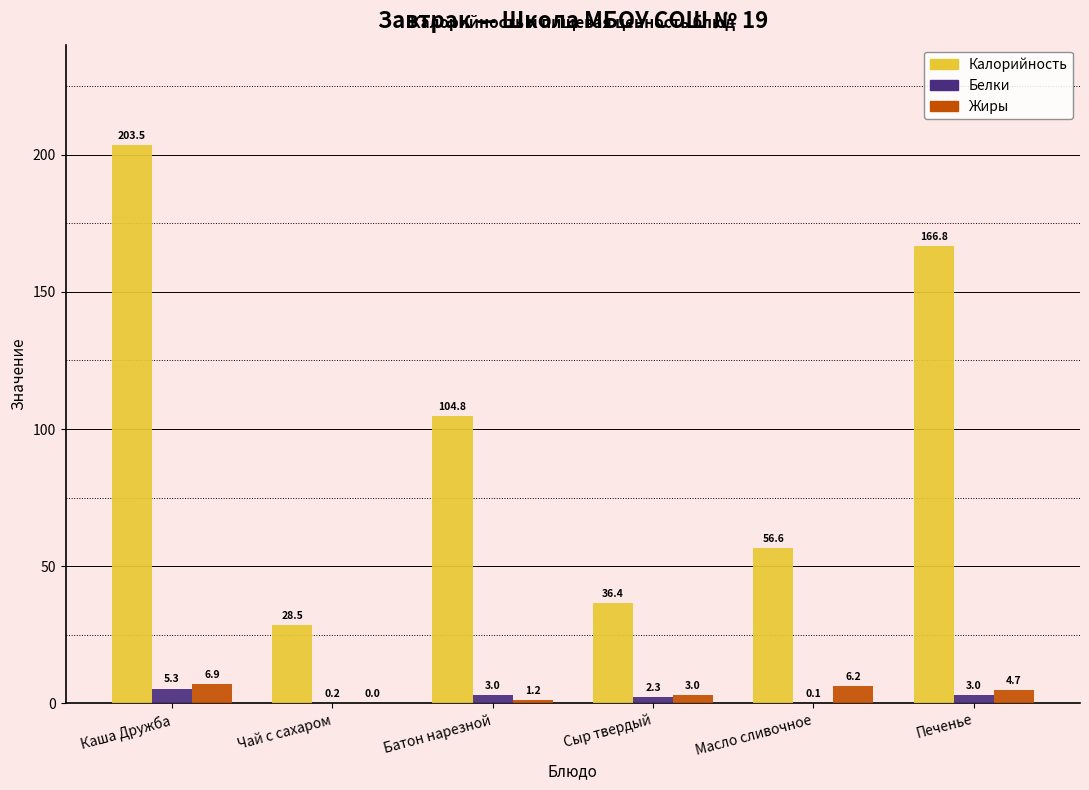

Where does the Калорийность series first go above 104?

Каша Дружба